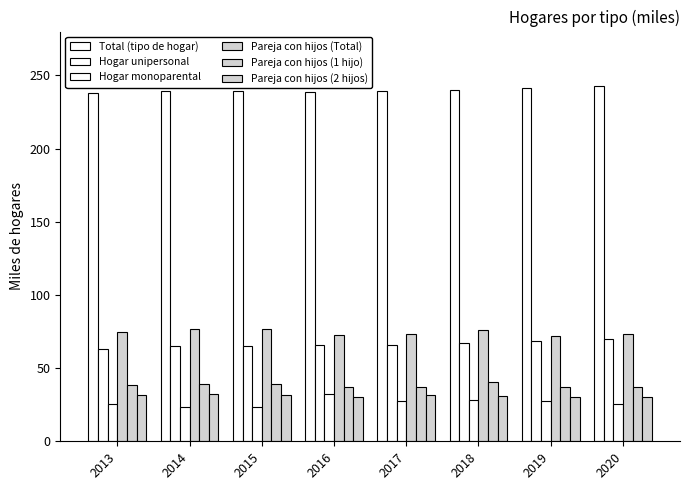

Between 2016 and 2015, which is larger?

2015